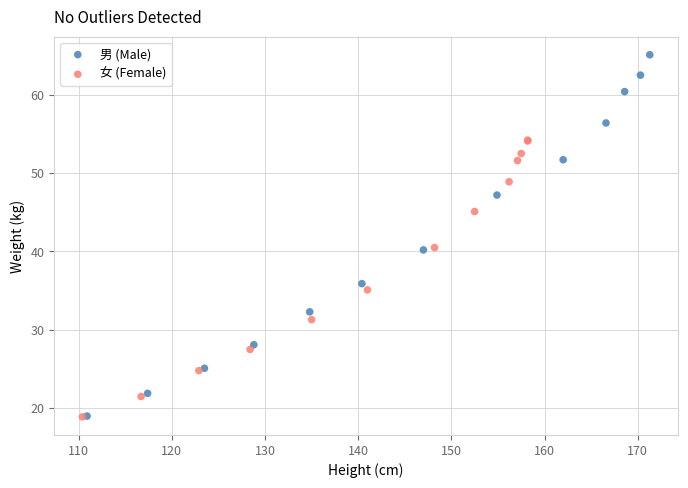

What are all the series names shown in the legend?

男 (Male), 女 (Female)